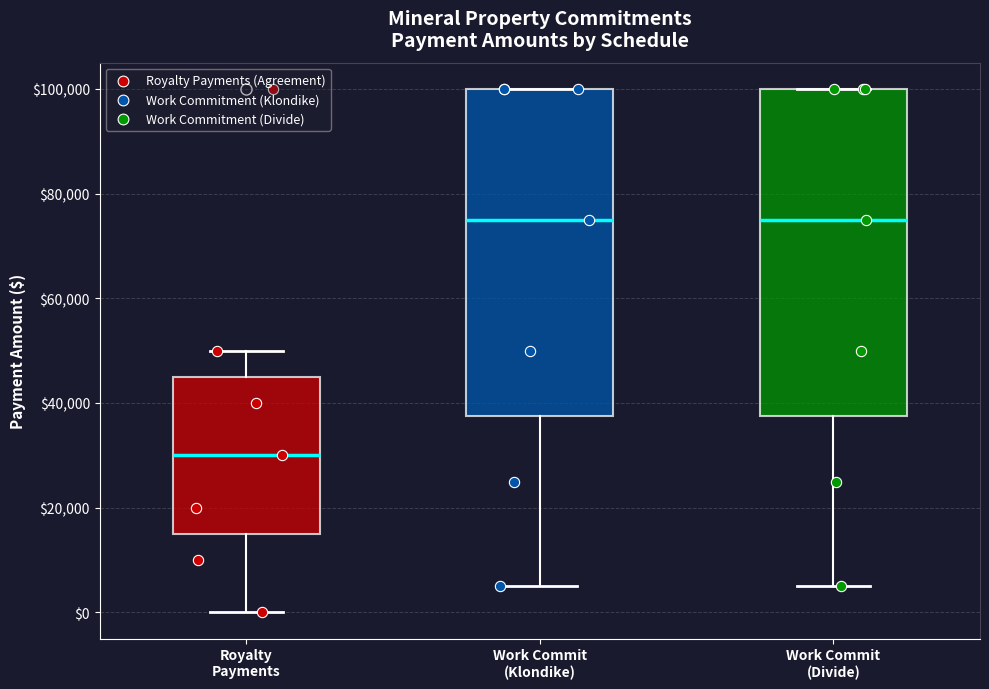

Reading left to right, transcribe this box plot: for each box, give where its median line is, the range the box spans, and where its two whiskers end, as read against the y-axis. The values are not printed on the chart, so give them approximately, as read against the axis.

Royalty Payments: median 30000, box 16000 to 46000, whiskers 0 to 50000
Work Commit (Klondike): median 76000, box 38000 to 100000, whiskers 6000 to 100000
Work Commit (Divide): median 76000, box 38000 to 100000, whiskers 6000 to 100000